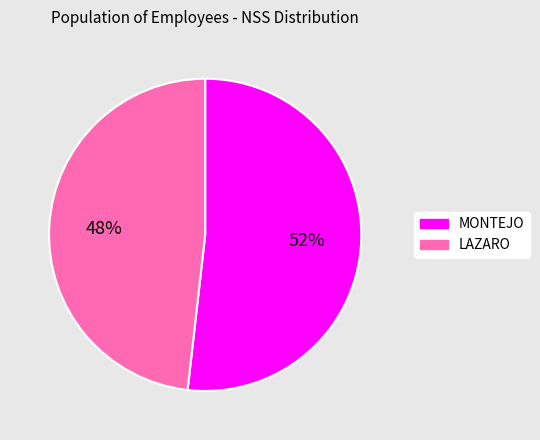

Rank the categories by value from highest to lowest.

MONTEJO, LAZARO